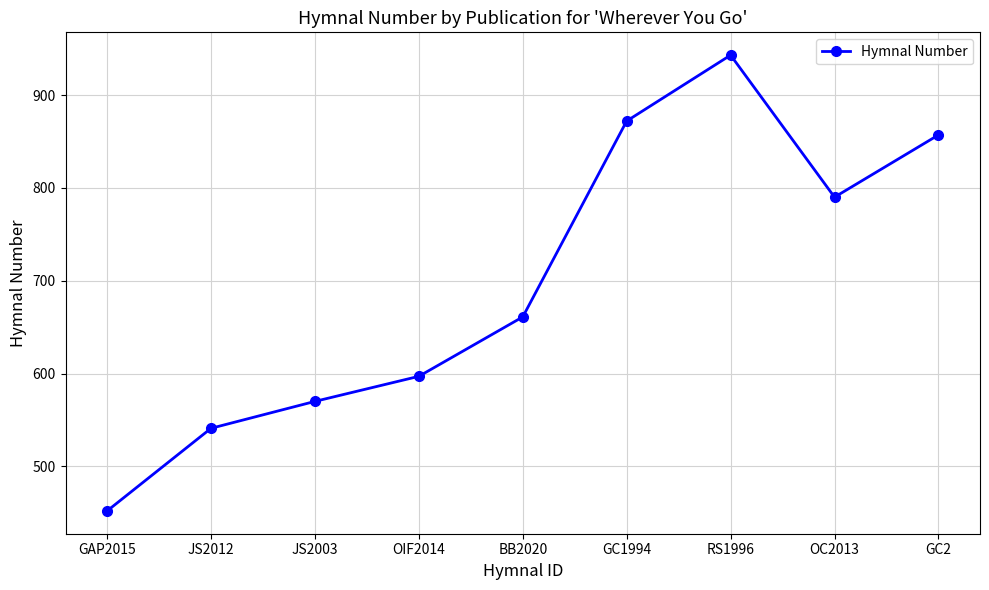

True or false: there are more than 2 points higher than both neighbors.

False